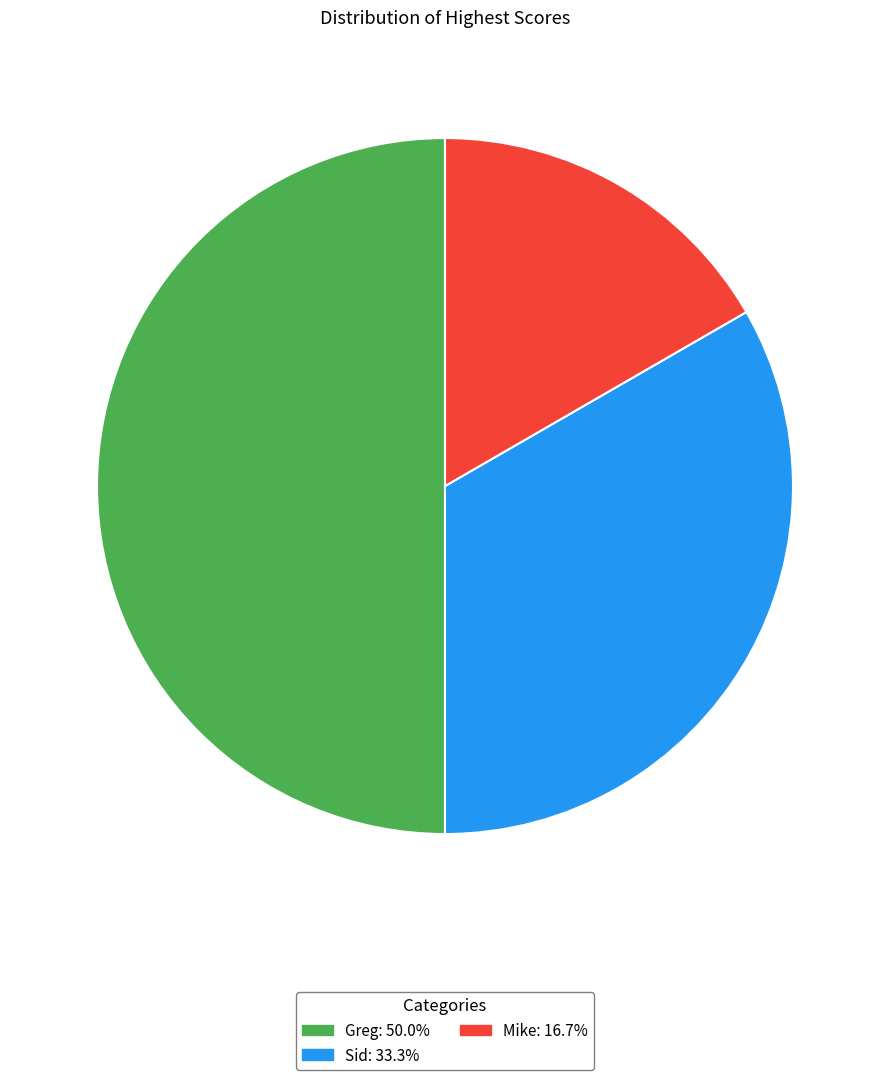

Does Sid represent more than half of the total?

No